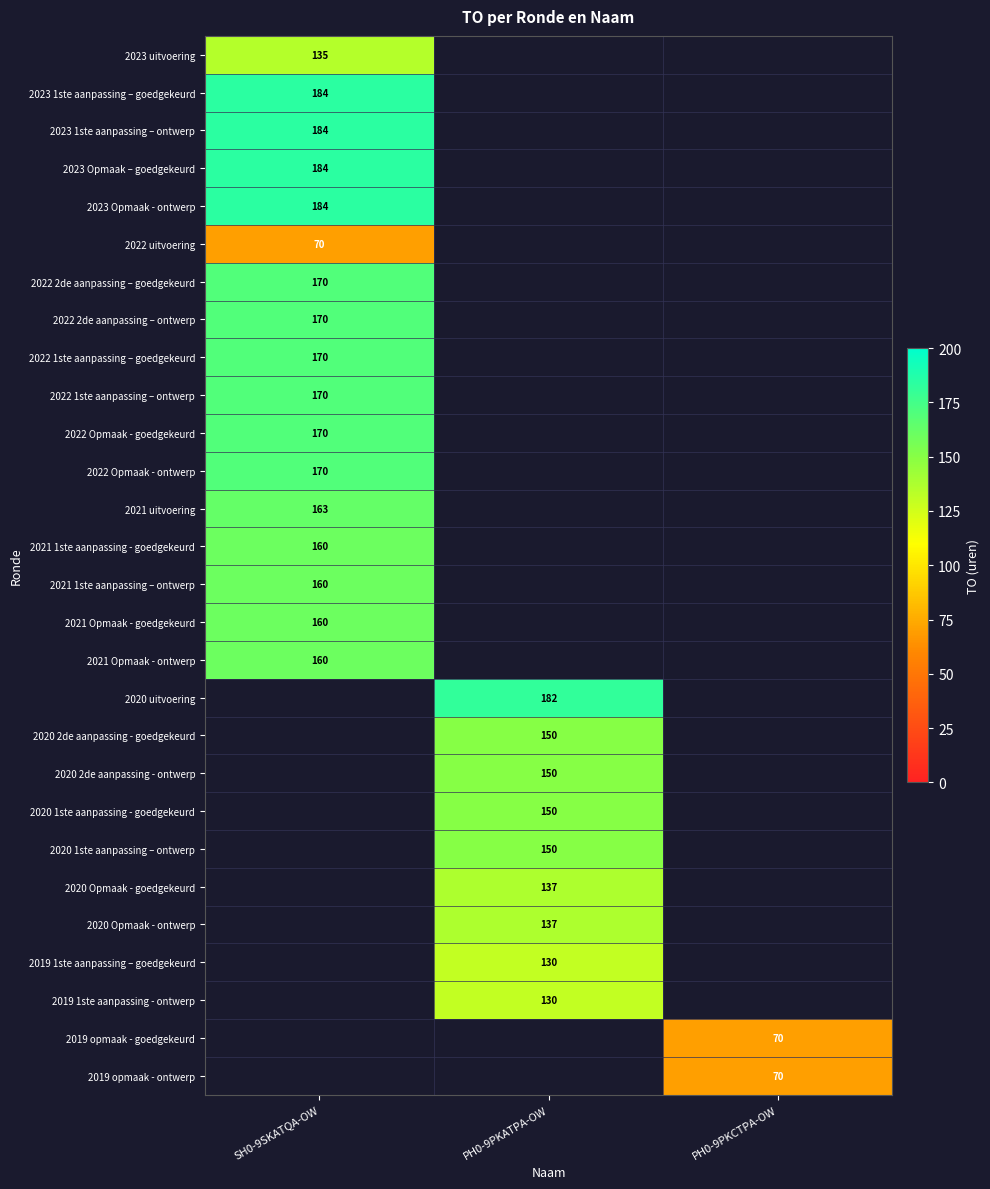

True or false: 2021 1ste aanpassing – ontwerp has a value of 45 at SH0-9SKATQA-OW.

False